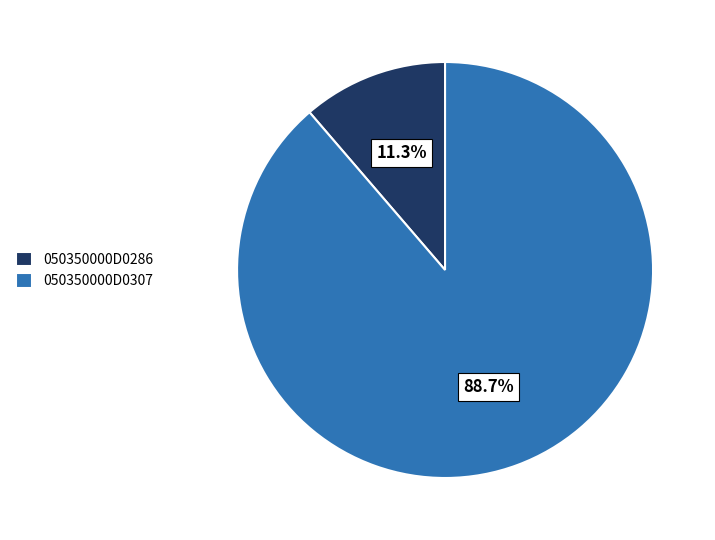

True or false: 050350000D0307 accounts for 80% of the total.

False